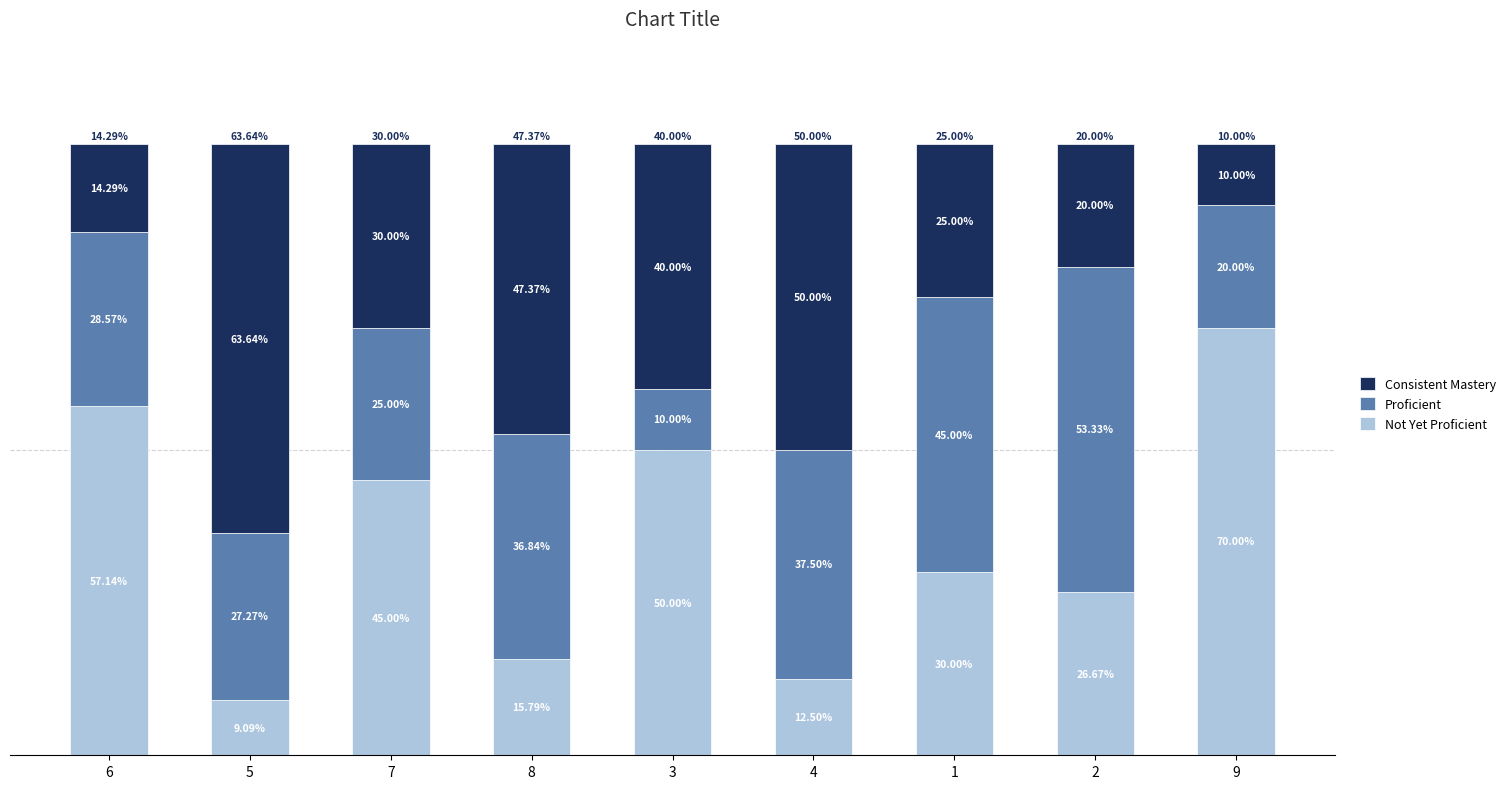

Are the bars grouped side by side (vs. stacked)?

No